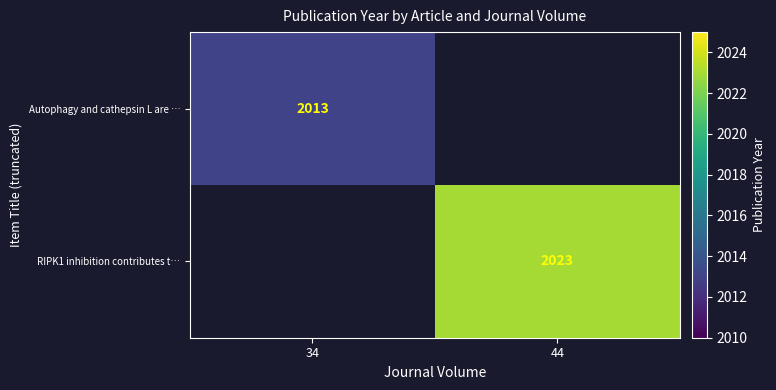

The value of RIPK1 inhibition contributes t… at 44 is 1021.4. True or false?

False